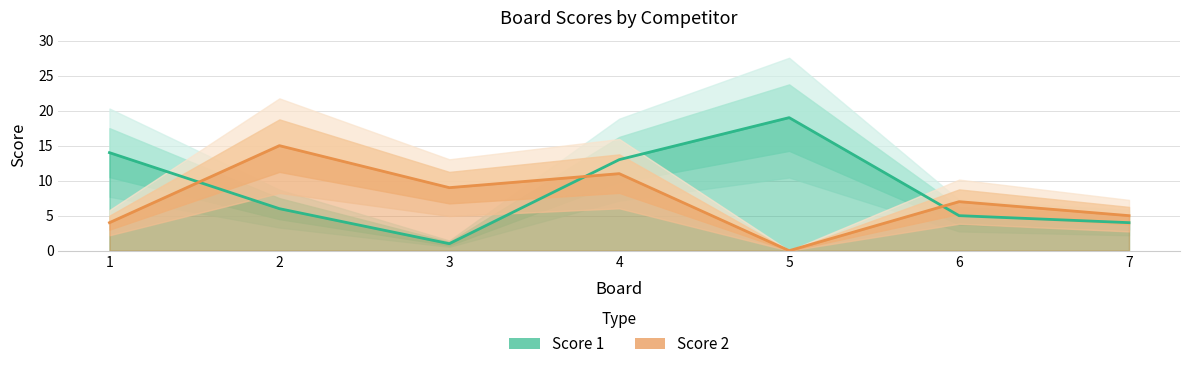

True or false: Score 1 has more than 0 interior local peaks.

True